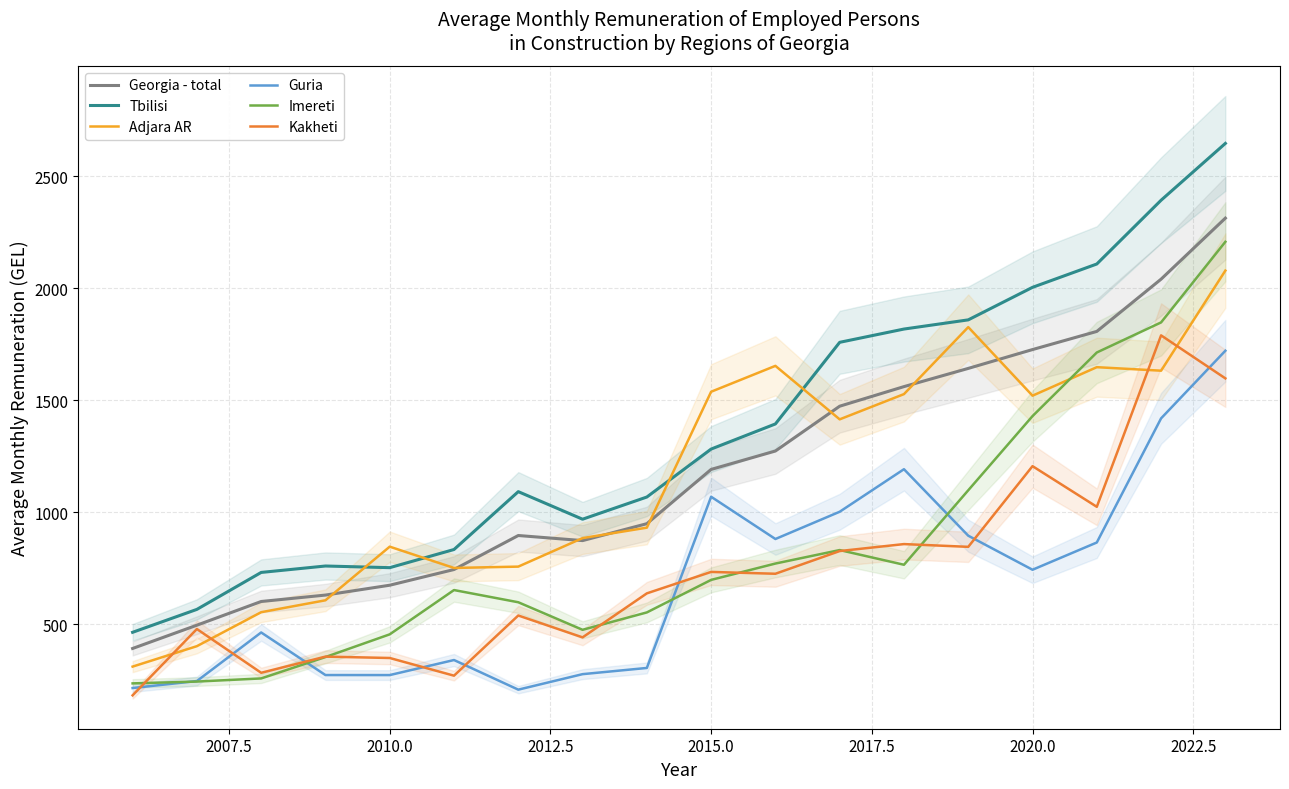

True or false: Georgia - total and Kakheti cross at least once.

False